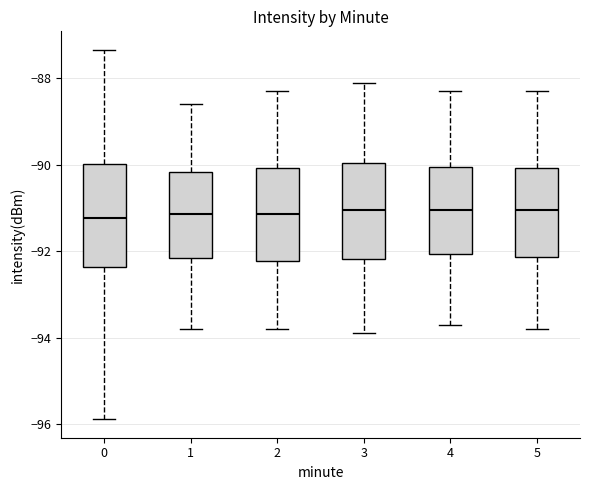

Reading left to right, transcribe this box plot: for each box, give where its median line is, the range the box spans, and where its two whiskers end, as read against the y-axis. The values are not printed on the chart, so give them approximately, as read against the axis.

0: median -91.2, box -92.4 to -90.0, whiskers -95.8 to -87.4
1: median -91.2, box -92.2 to -90.2, whiskers -93.8 to -88.6
2: median -91.2, box -92.2 to -90.0, whiskers -93.8 to -88.2
3: median -91.0, box -92.2 to -90.0, whiskers -93.8 to -88.0
4: median -91.0, box -92.0 to -90.0, whiskers -93.6 to -88.2
5: median -91.0, box -92.2 to -90.0, whiskers -93.8 to -88.2